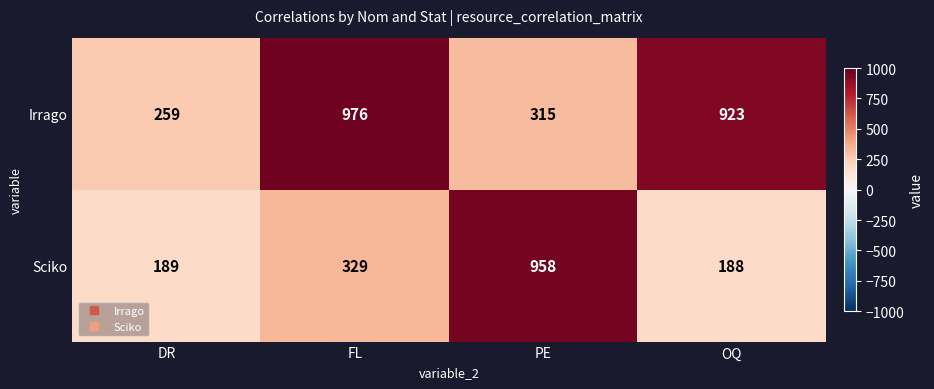

List the series in order of their peak value, highest first.

Irrago, Sciko